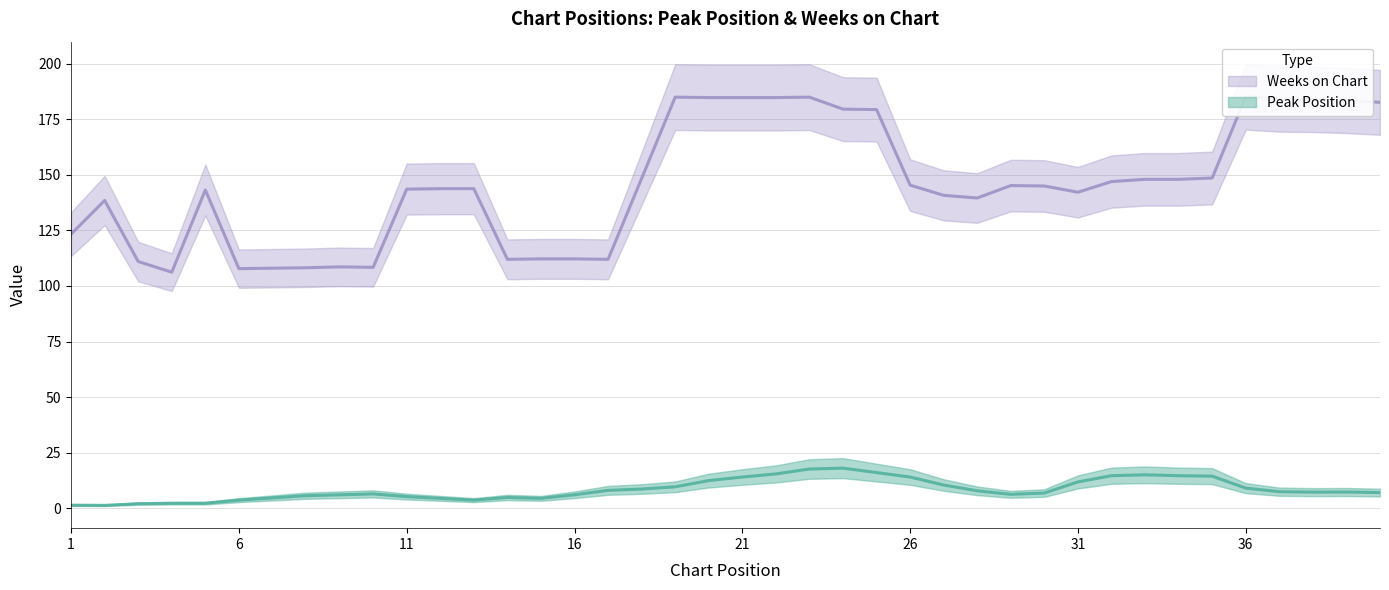

How many lines are shown in the chart?

2